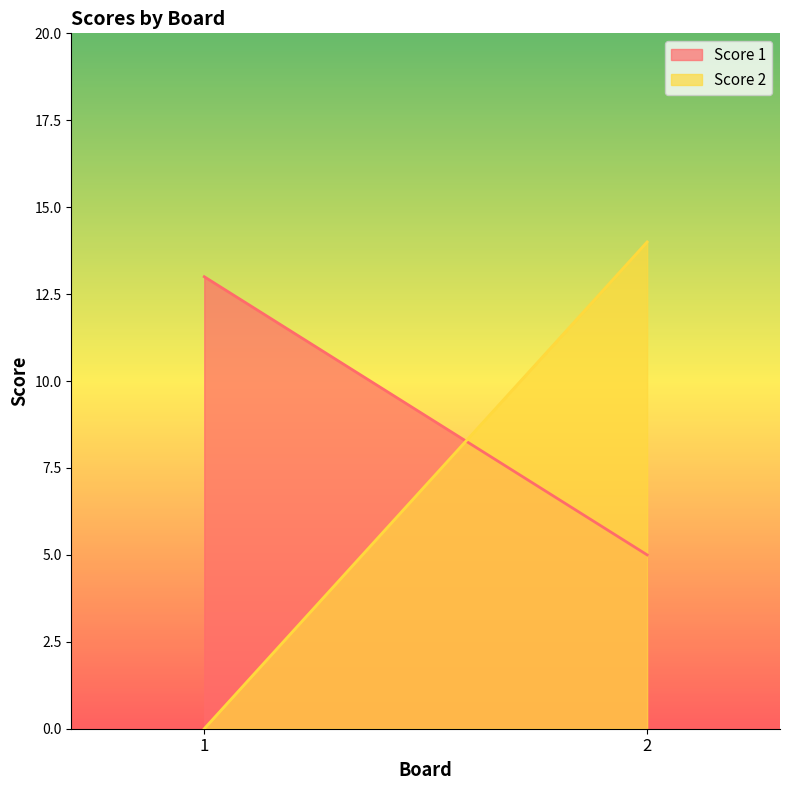

What is the difference between the maximum and minimum values in the Score 2 series?

14